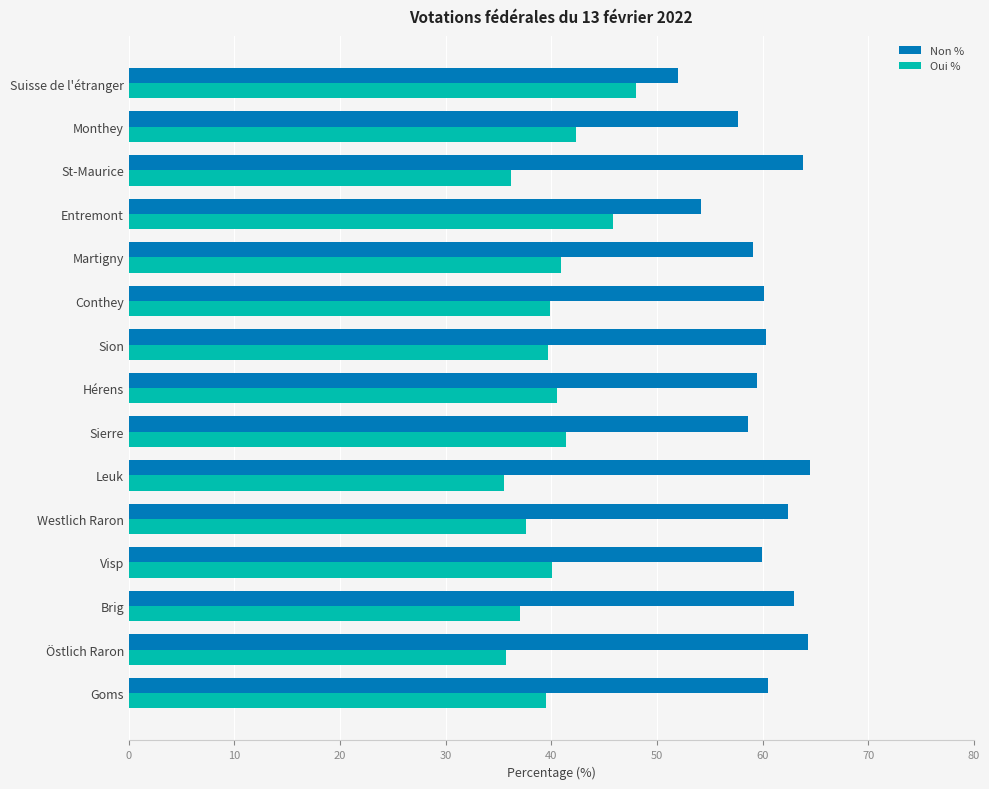

The value of Non % at Martigny is 95.0. True or false?

False